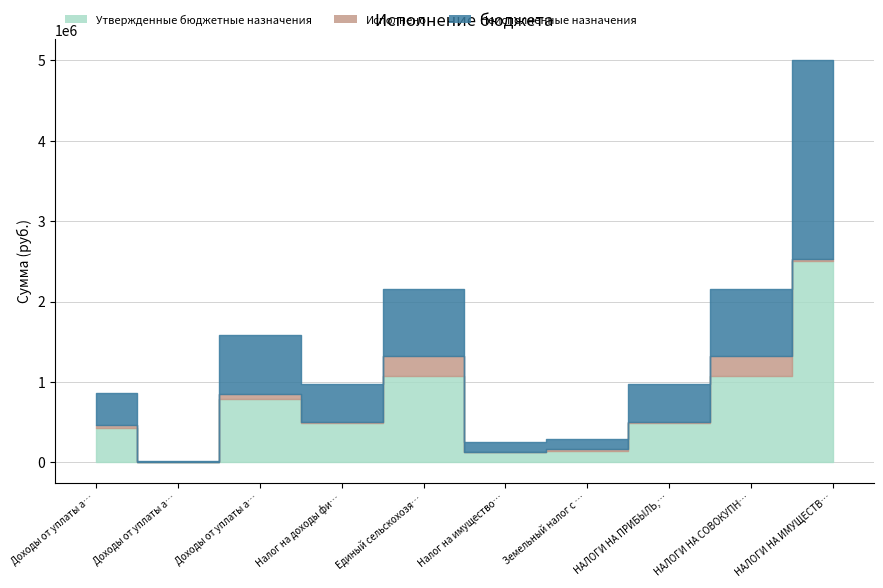

Reading left to right, list all the values displayed in this chart.

Утвержденные бюджетные назначения: Доходы от уплаты акцизов на дизельное топливо=429200.0	Доходы от уплаты акцизов на моторное масло=8600.0	Доходы от уплаты акцизов на автомобильный бензин=793400.0	Налог на доходы физических лиц=489800.0	Единый сельскохозяйственный налог=1079900.0	Налог на имущество физических лиц=126200.0	Земельный налог с организаций=145800.0	НАЛОГИ НА ПРИБЫЛЬ, ДОХОДЫ=489800.0	НАЛОГИ НА СОВОКУПНЫЙ ДОХОД=1079900.0	НАЛОГИ НА ИМУЩЕСТВО=2504100.0
Исполнено: Доходы от уплаты акцизов на дизельное топливо=31559.0	Доходы от уплаты акцизов на моторное масло=511.4	Доходы от уплаты акцизов на автомобильный бензин=55117.5	Налог на доходы физических лиц=6229.9	Единый сельскохозяйственный налог=247087.0	Налог на имущество физических лиц=377.2	Земельный налог с организаций=21629.0	НАЛОГИ НА ПРИБЫЛЬ, ДОХОДЫ=6229.9	НАЛОГИ НА СОВОКУПНЫЙ ДОХОД=247087.0	НАЛОГИ НА ИМУЩЕСТВО=30131.5
Неисполненные назначения: Доходы от уплаты акцизов на дизельное топливо=397641.0	Доходы от уплаты акцизов на моторное масло=8088.6	Доходы от уплаты акцизов на автомобильный бензин=738282.5	Налог на доходы физических лиц=483570.1	Единый сельскохозяйственный налог=832813.0	Налог на имущество физических лиц=125822.8	Земельный налог с организаций=124171.0	НАЛОГИ НА ПРИБЫЛЬ, ДОХОДЫ=483570.1	НАЛОГИ НА СОВОКУПНЫЙ ДОХОД=832813.0	НАЛОГИ НА ИМУЩЕСТВО=2473968.5